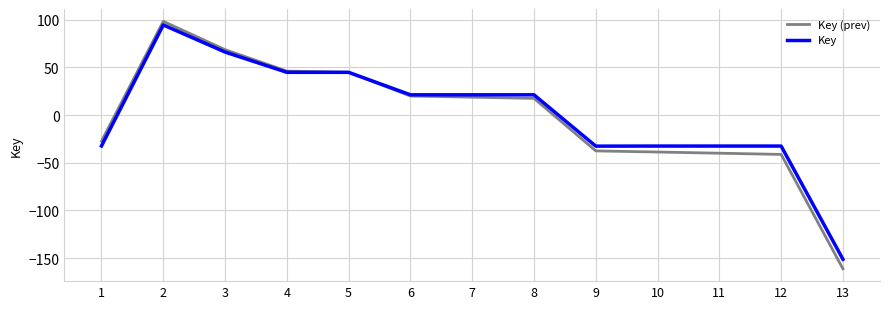

What is the total value across all series at 3?

134.6